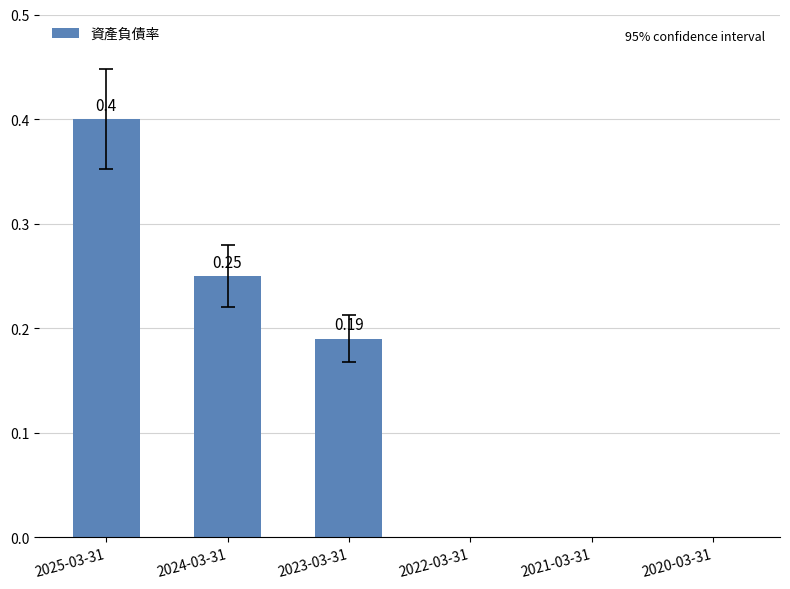

Which label corresponds to the largest value in the chart?

2025-03-31